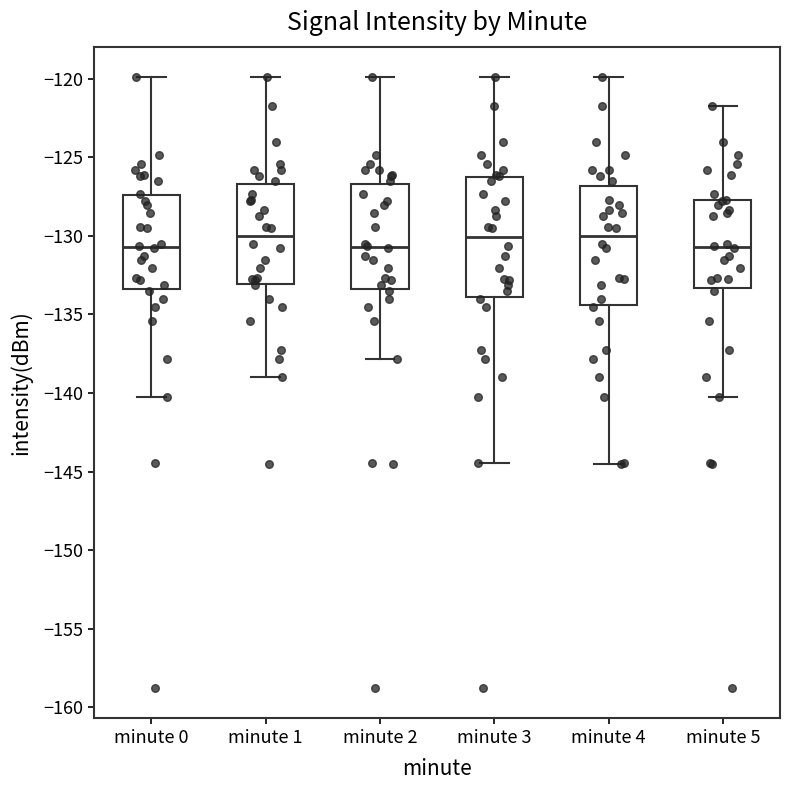

Where does the median line of the box for minute 0 sit on the y-axis? The values are not printed on the chart, so give them approximately, as read against the axis.

-130.5